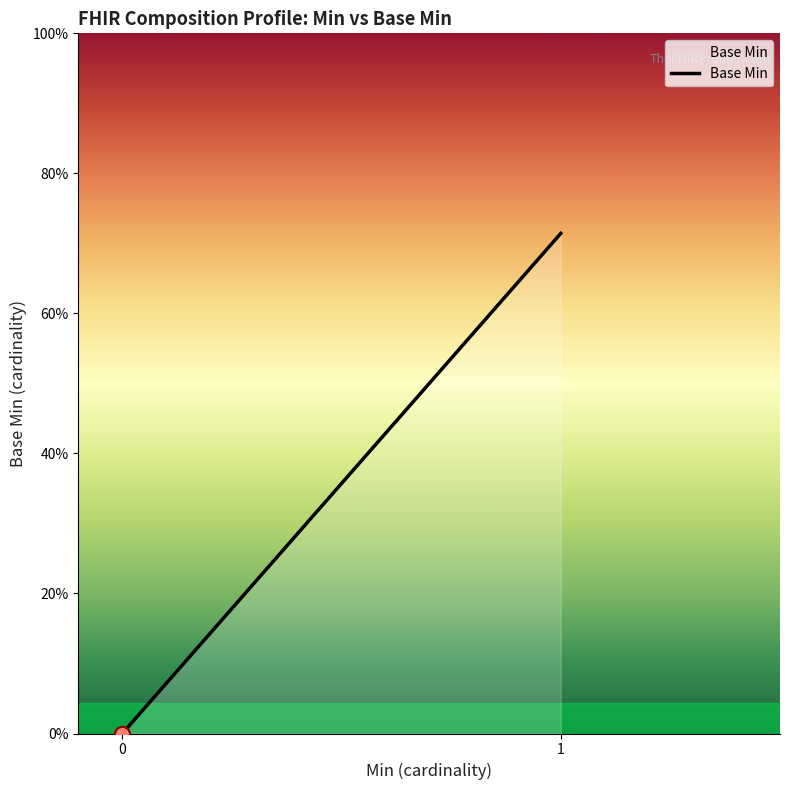

Which has a higher value, 0 or 1?

1